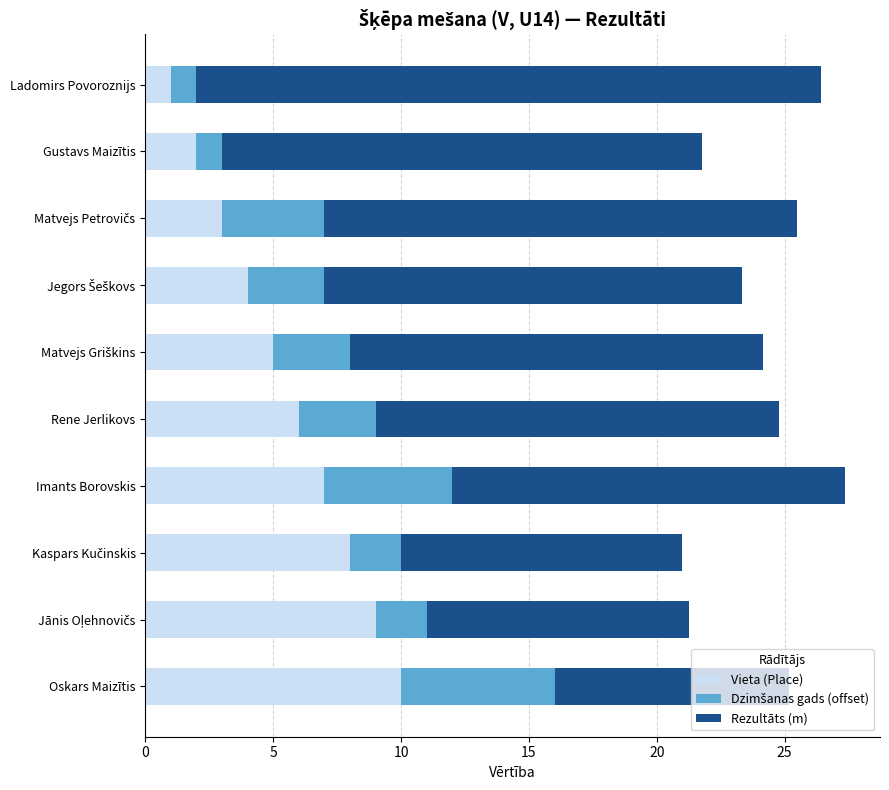

What is the difference between the maximum and second lowest values in the Vieta (Place) series?

8.0